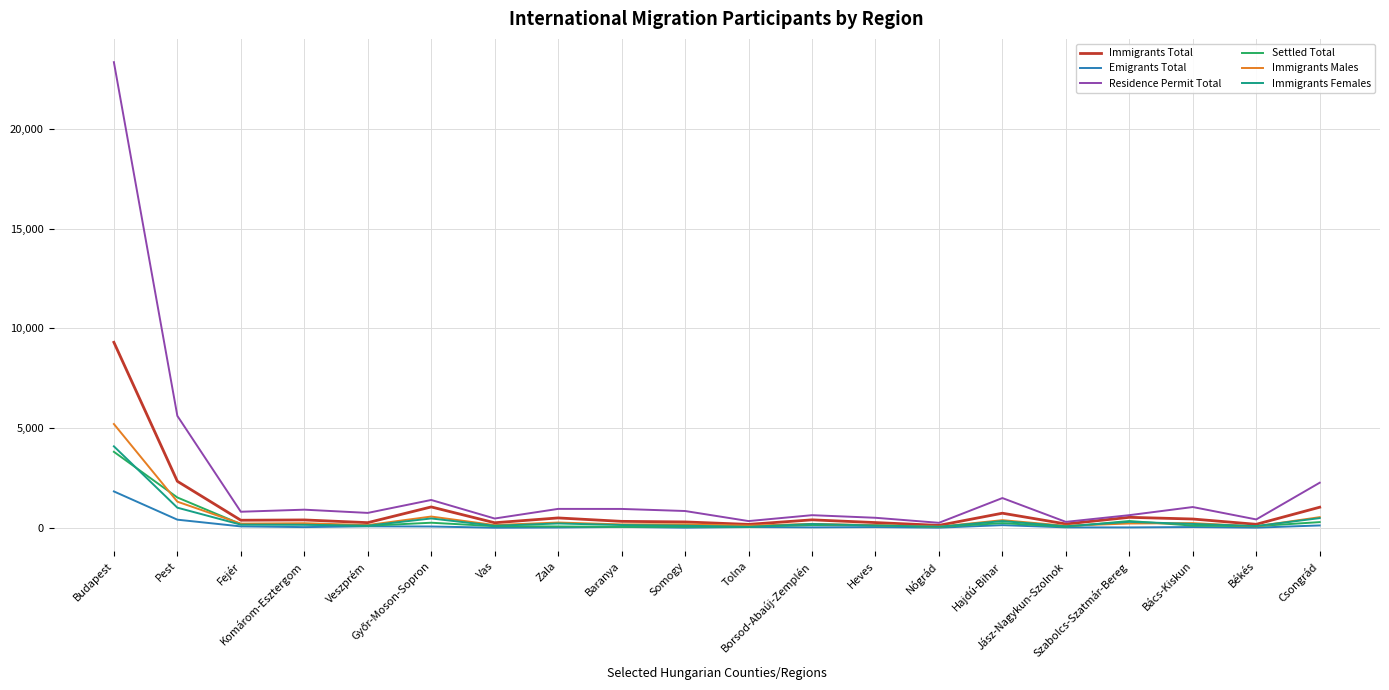

Where is Residence Permit Total nearest to the value 11798?

Pest